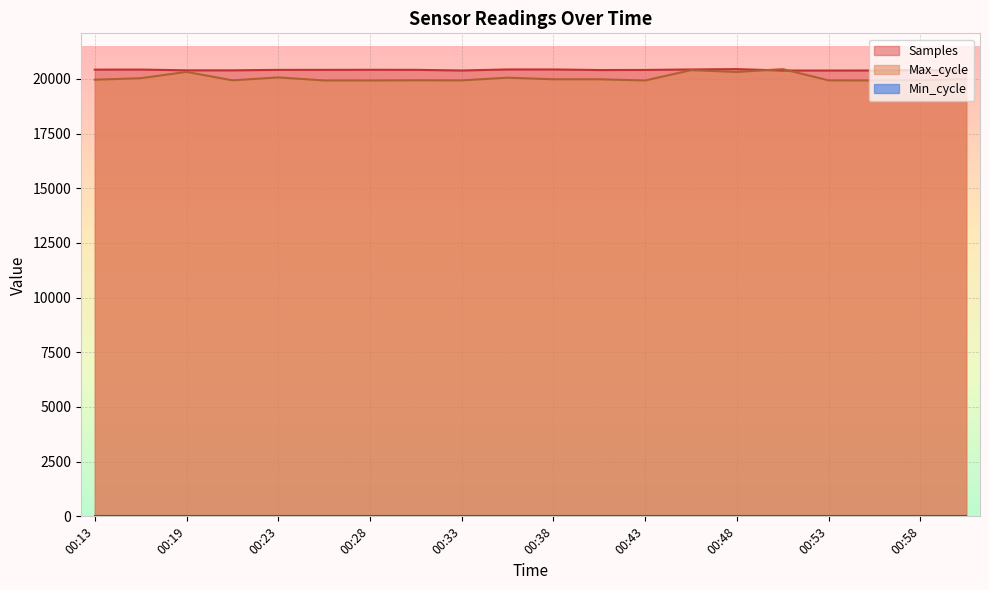

Which series changed the most between 00:26 and 00:36?

Max_cycle